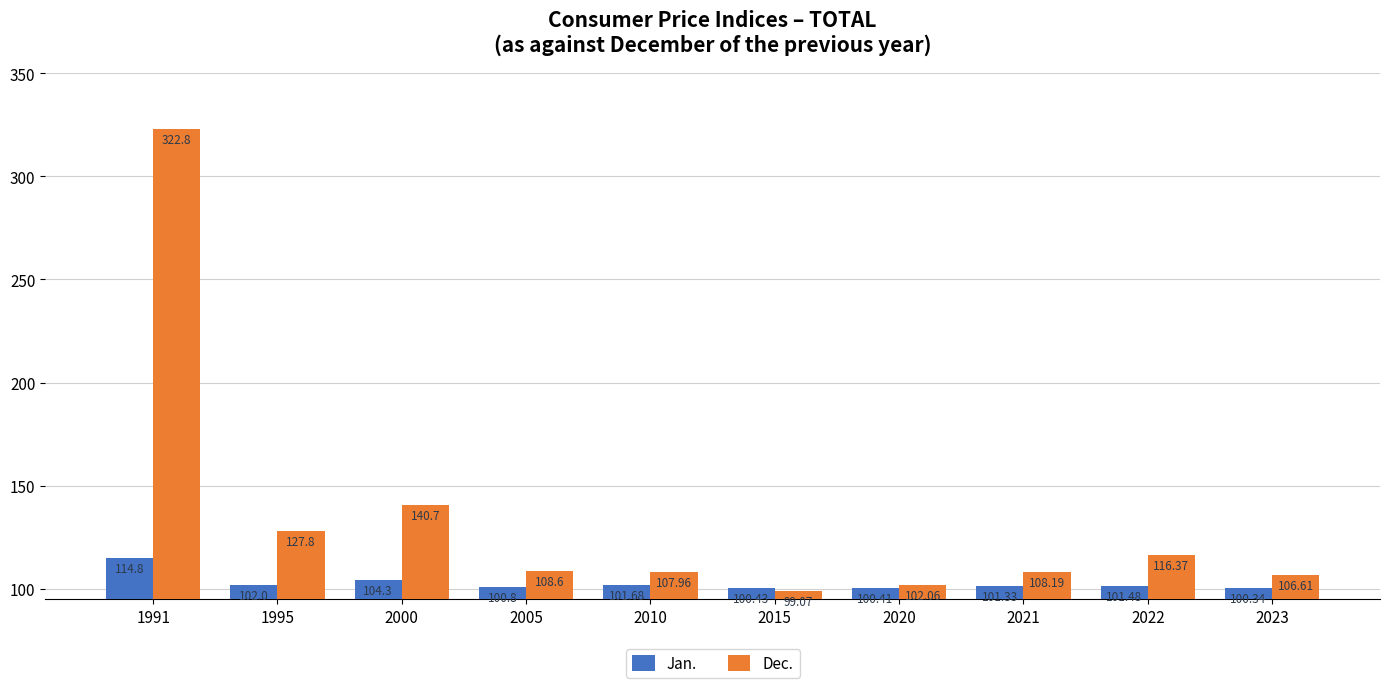

What is the spread (max minus min) of values at 1991?

208.0